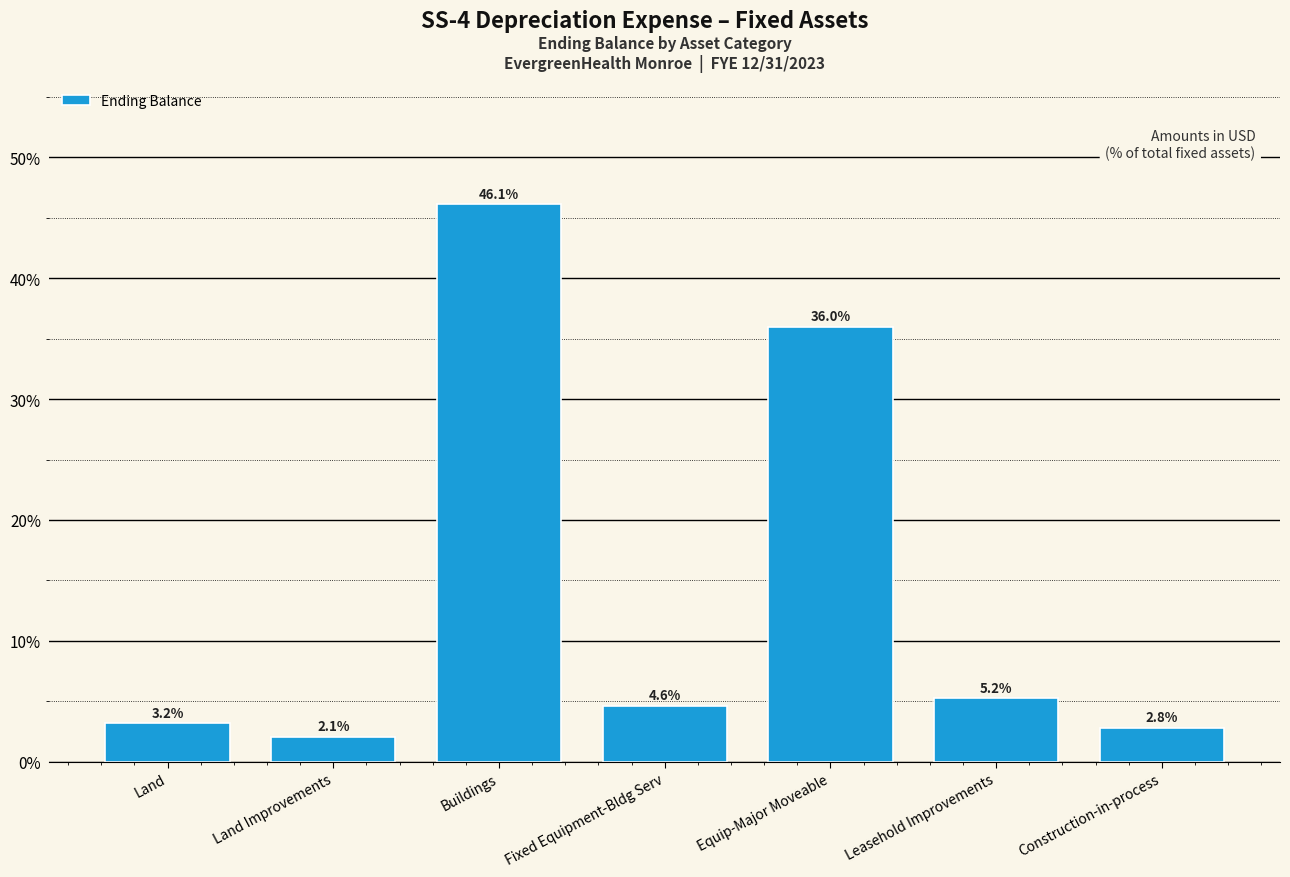

Reading left to right, transcribe all the data shown in this chart.

3.2	2.1	46.1	4.6	36.0	5.2	2.8